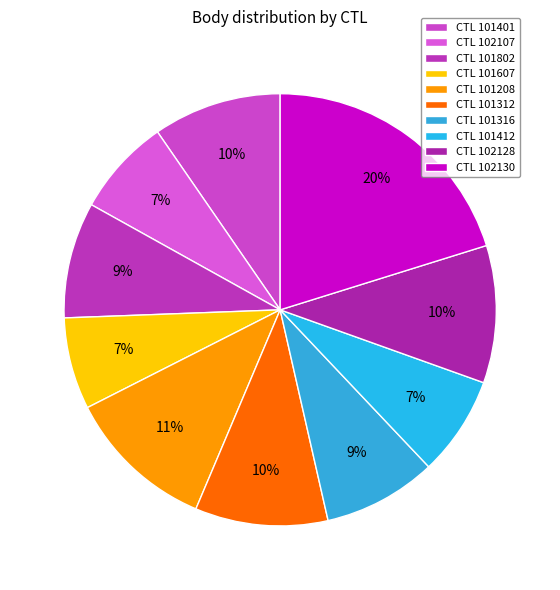

Count the number of slices in the pie.

10